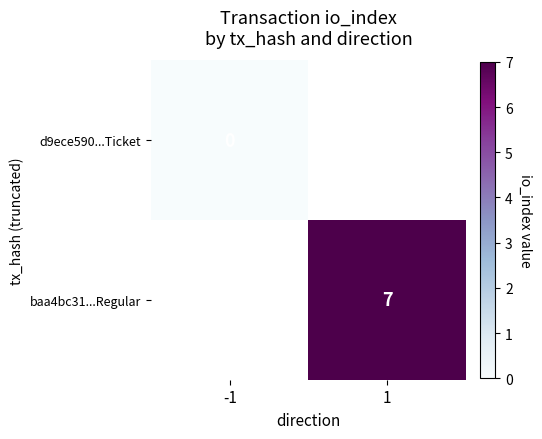

Is the value of d9ece590...Ticket at -1 greater than the value of baa4bc31...Regular at 1?

No